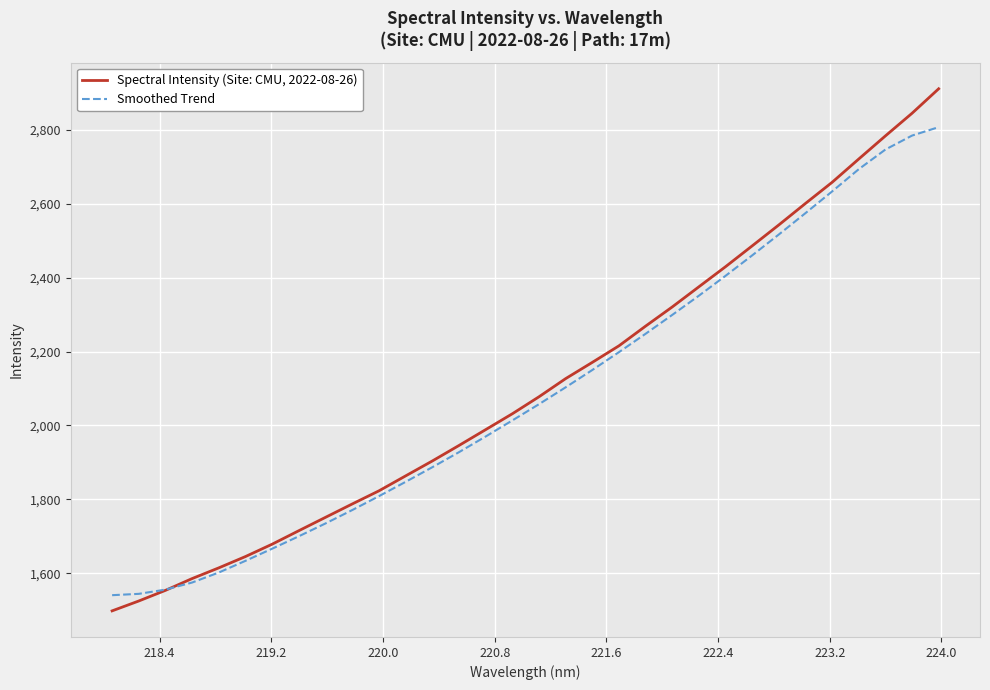

What is the smallest value displayed?

1498.5